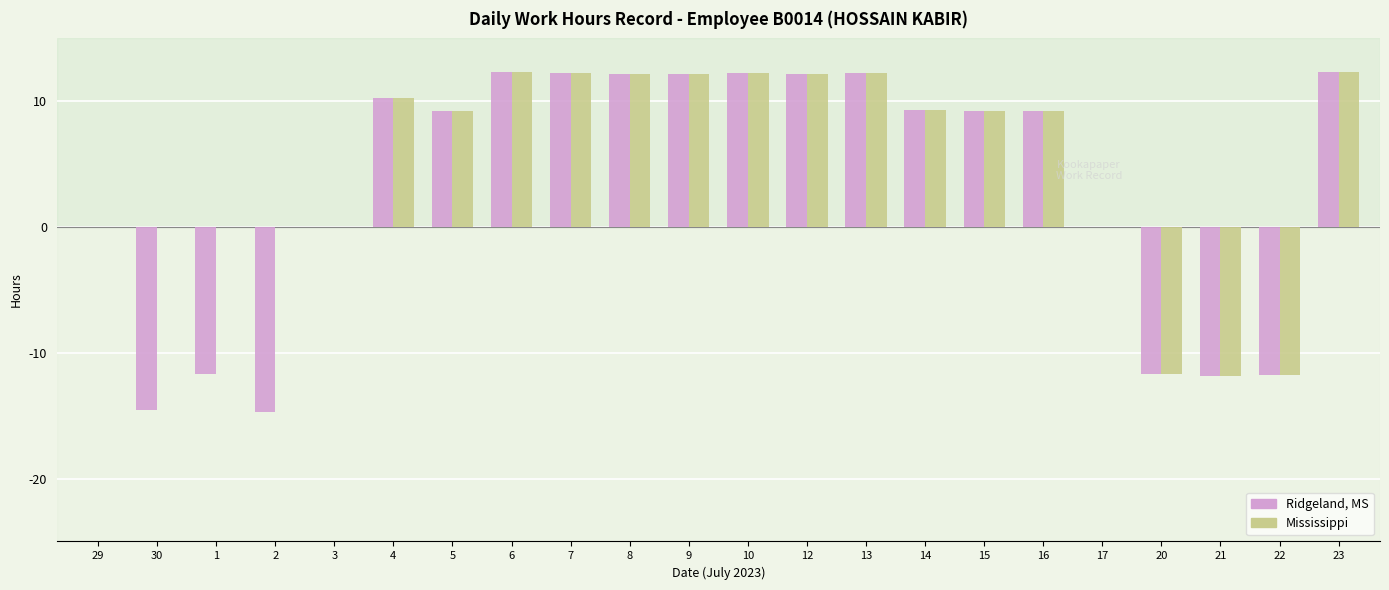

Is the value of Ridgeland, MS at 15 greater than the value of Mississippi at 4?

No